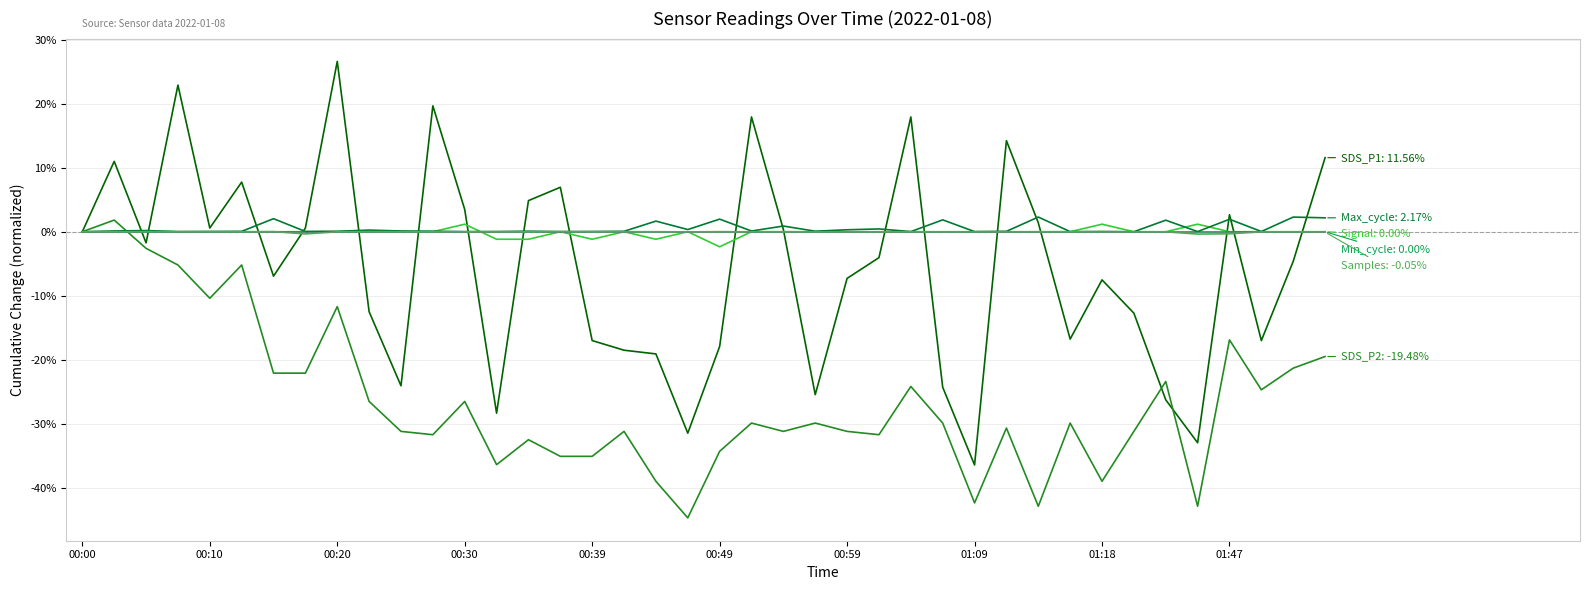

What is the minimum value shown in the chart?

-44.7